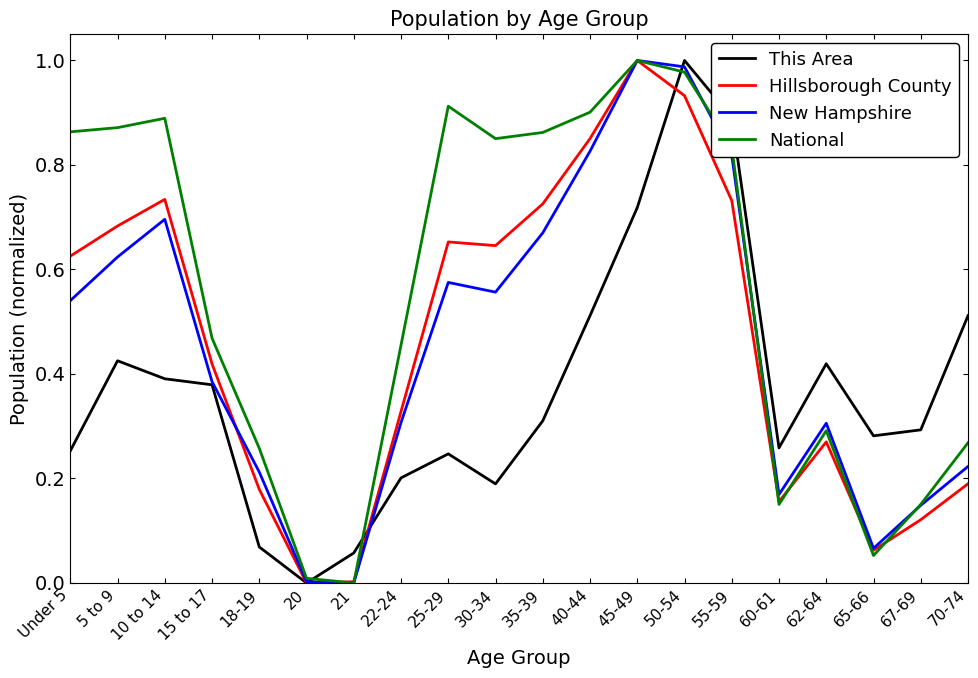

In New Hampshire, how many points are lower than both neighbors (excluding endpoints)?

4